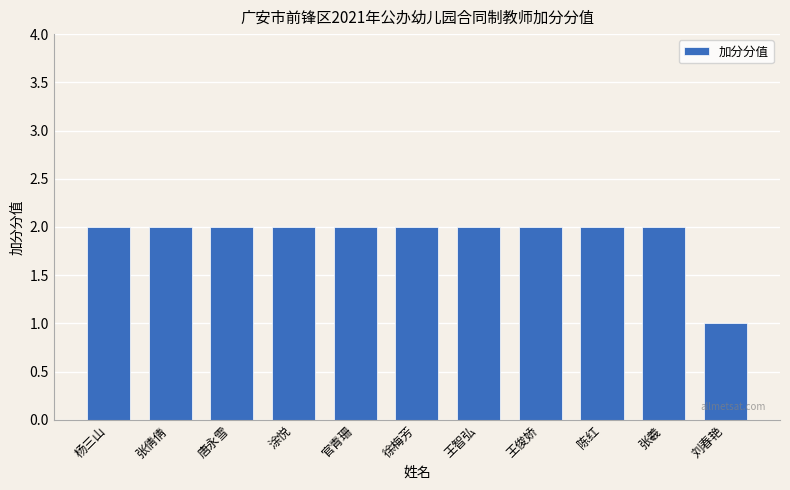

What is the minimum value shown in the chart?

1